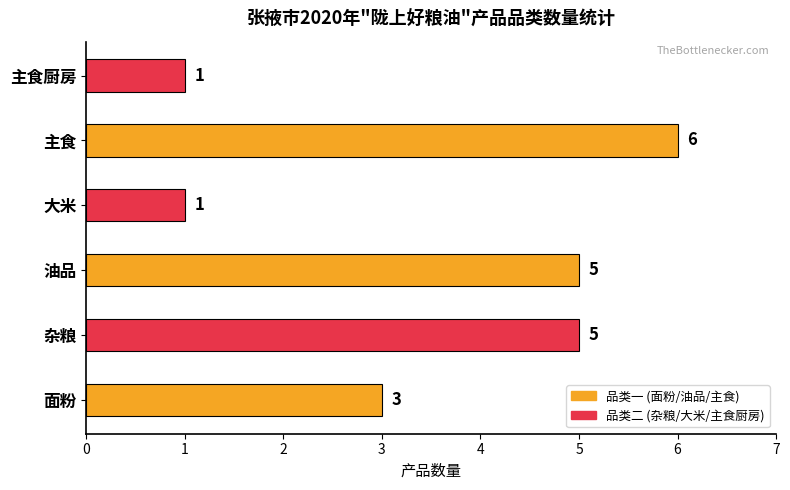

What is the difference between the second highest and minimum values?

4